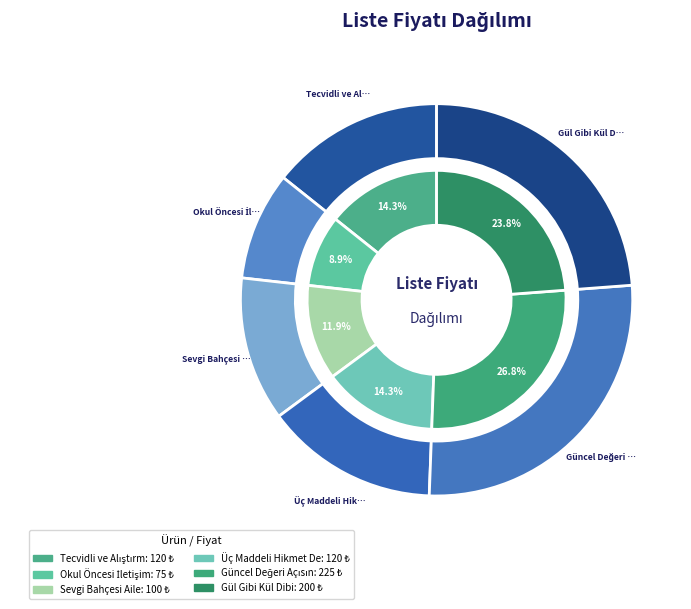

What is the change in value from Üç Maddeli Hikmet Dersleri to Gül Gibi Kül Dibi?

+80